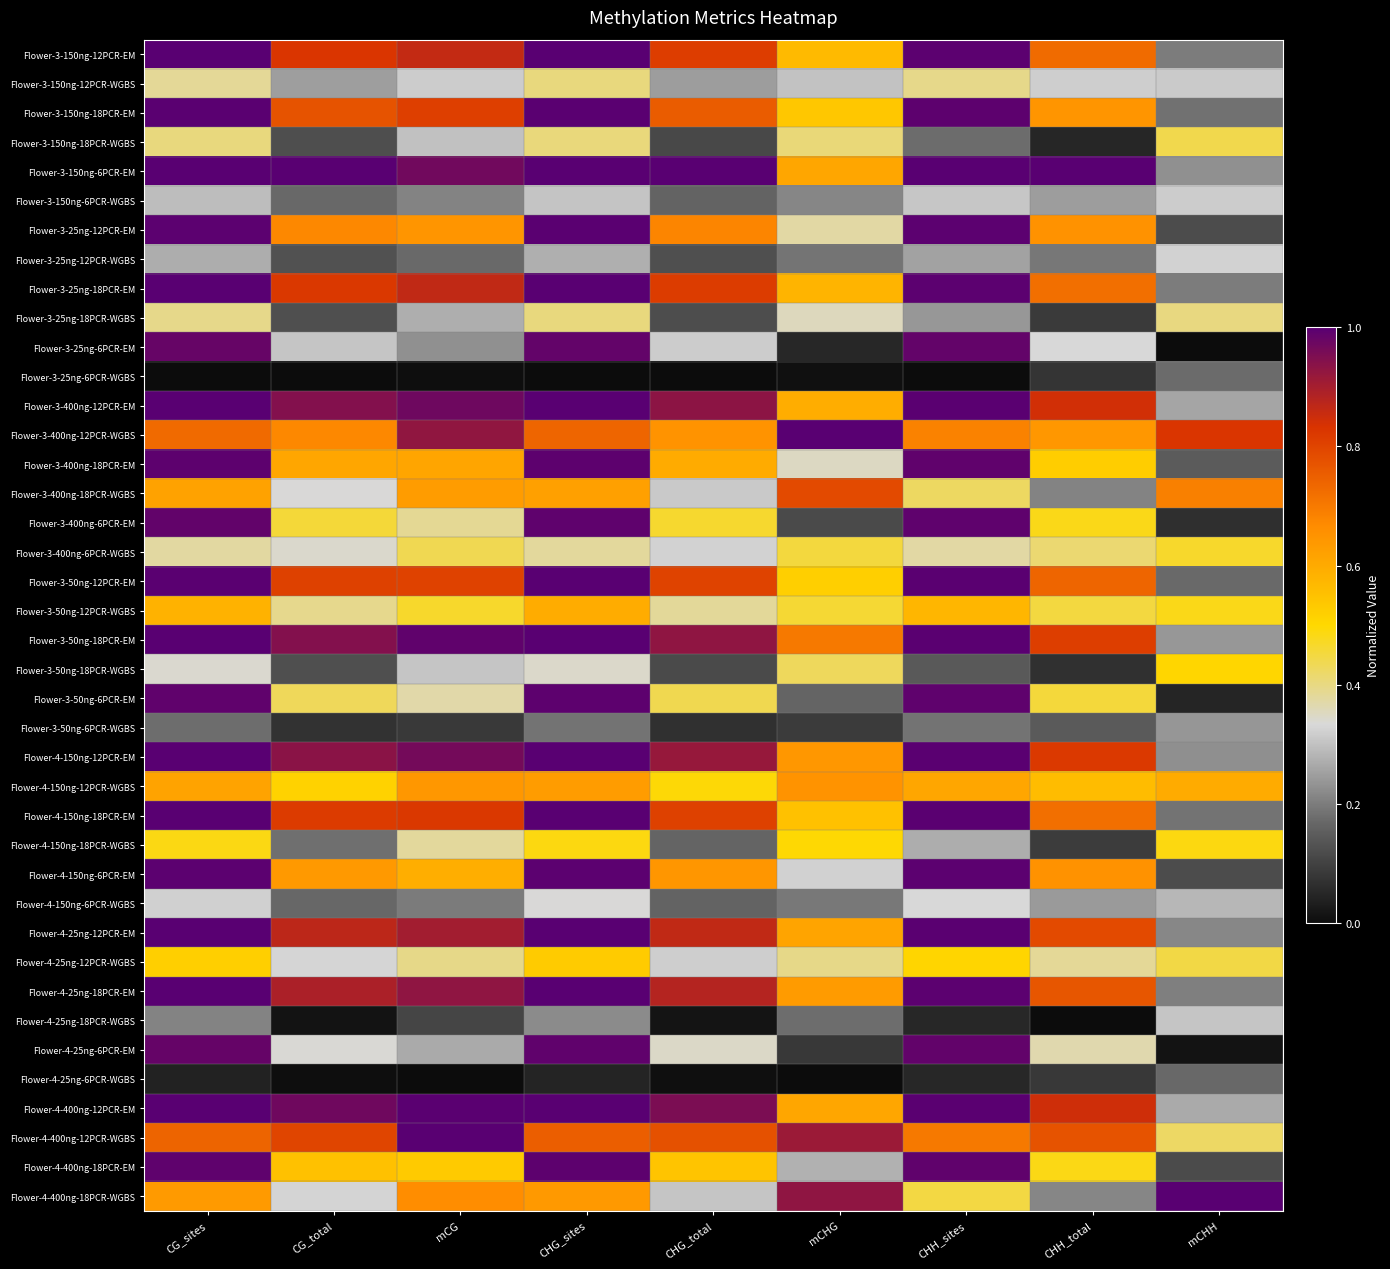

How many series are shown in this chart?

40